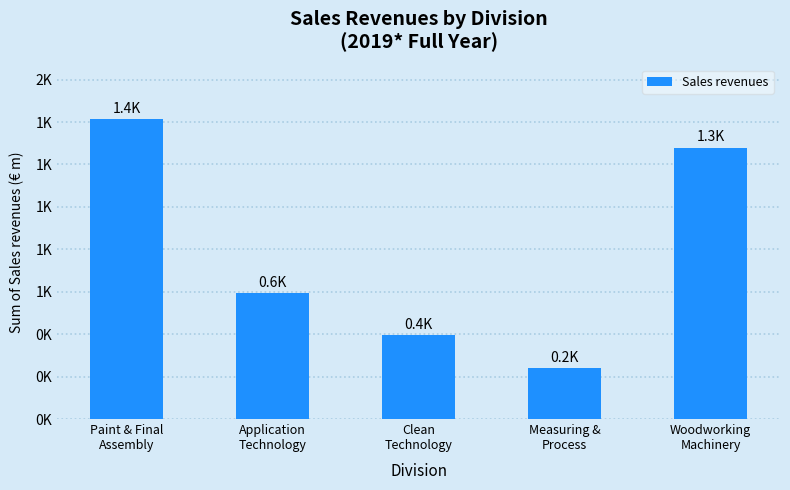

Reading right to left, list all the values displayed in this chart.

1279.1	238.6	395.3	592.8	1415.5